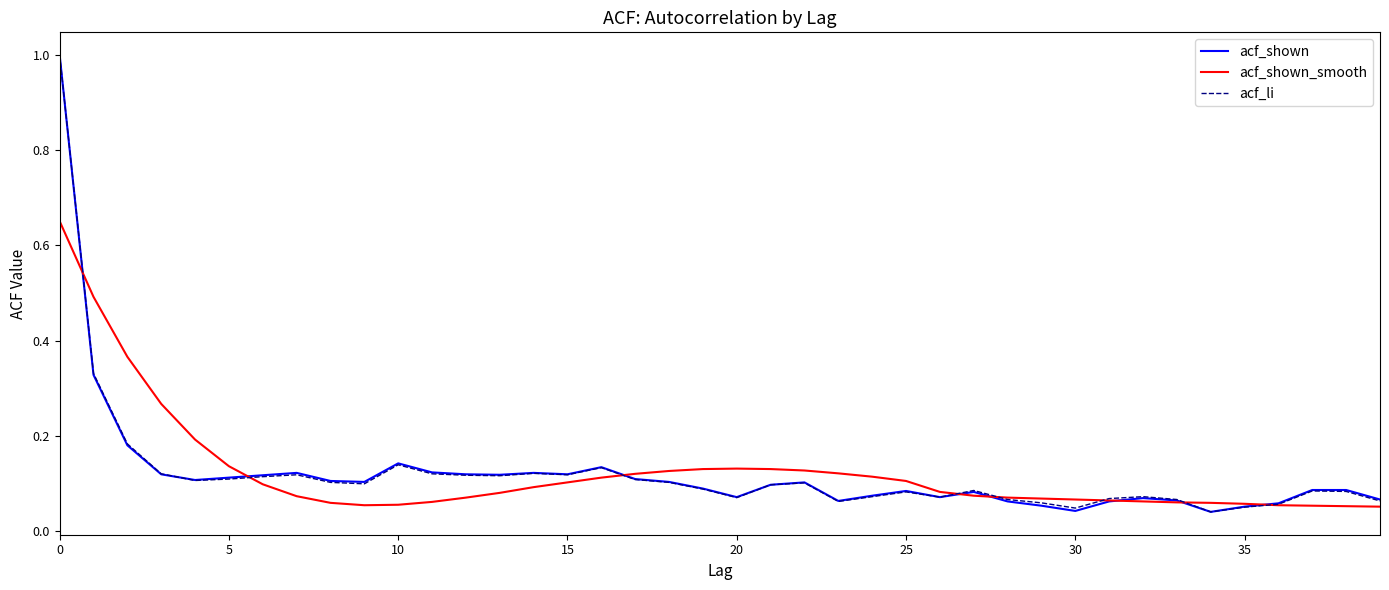

How many interior local valleys does the acf_shown series have?

9